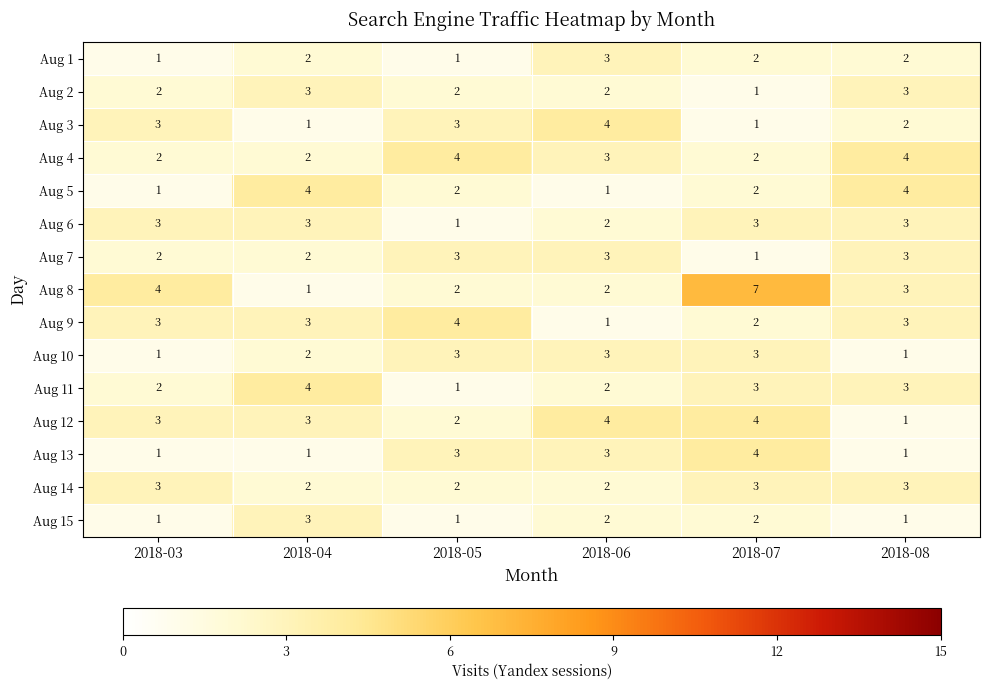

What is the maximum value shown in the chart?

7